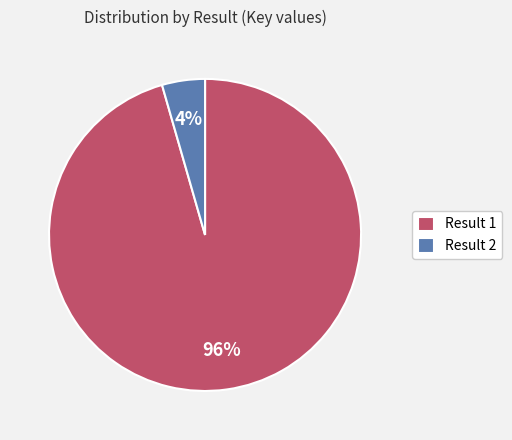

Combined, do Result 2 and Result 1 account for over 50%?

Yes